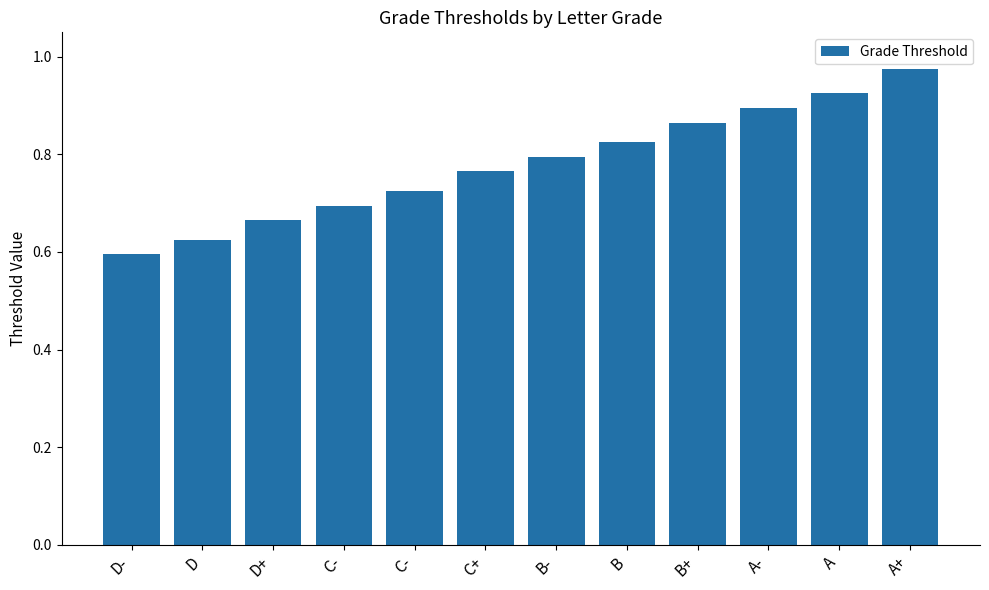

How many distinct data groups are displayed?

1